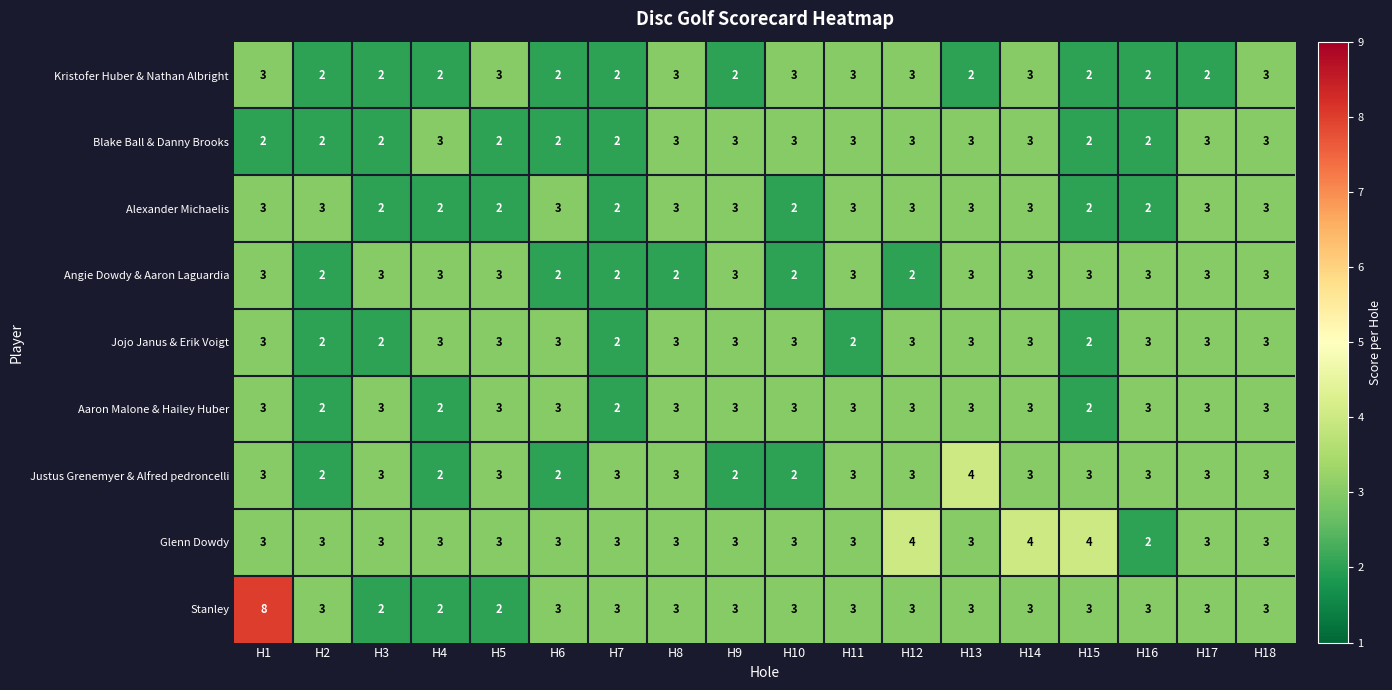

Which series has the widest spread of values?

Stanley